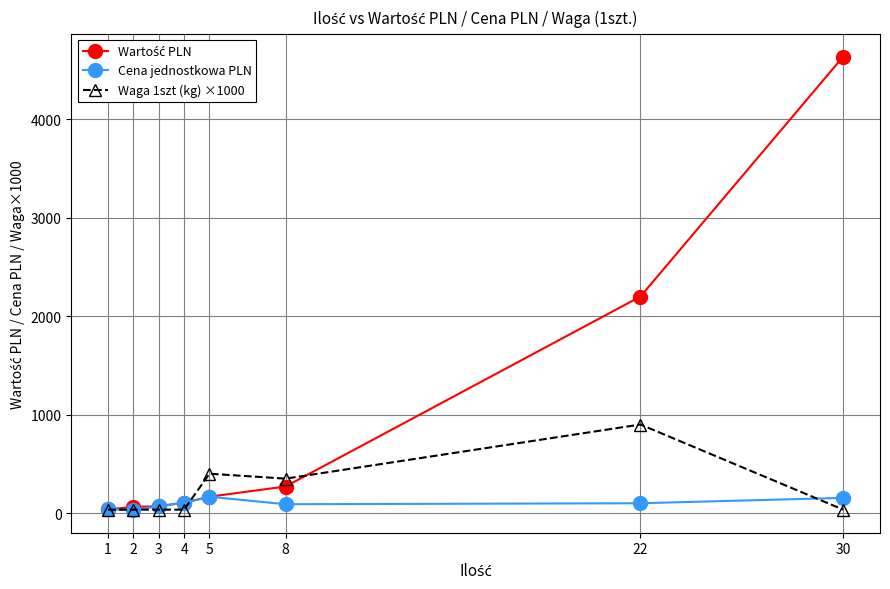

What is the greatest value displayed?

4638.0